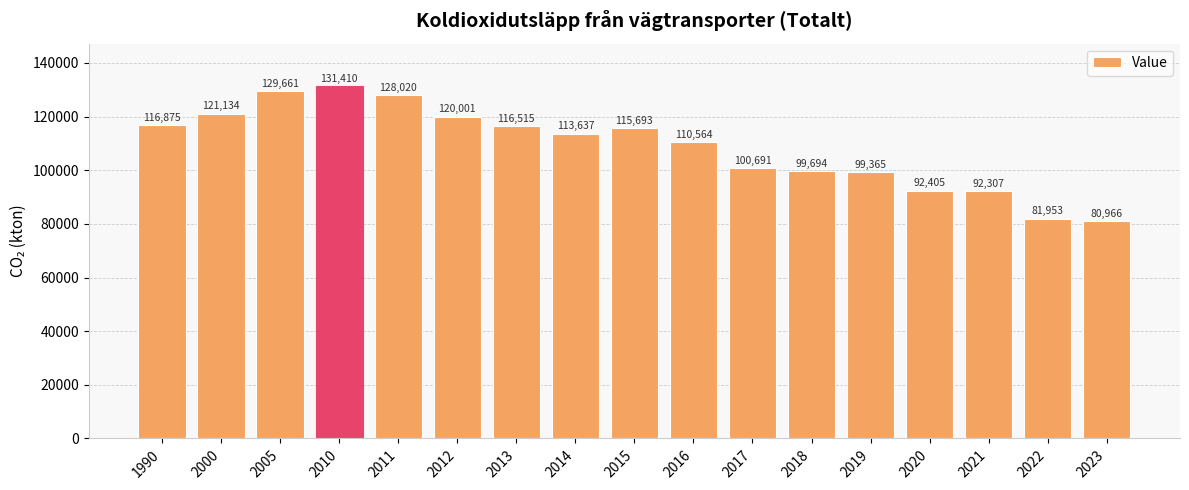

Reading left to right, list all the values displayed in this chart.

116875	121134	129661	131410	128020	120001	116515	113637	115693	110564	100691	99694	99365	92405	92307	81953	80966